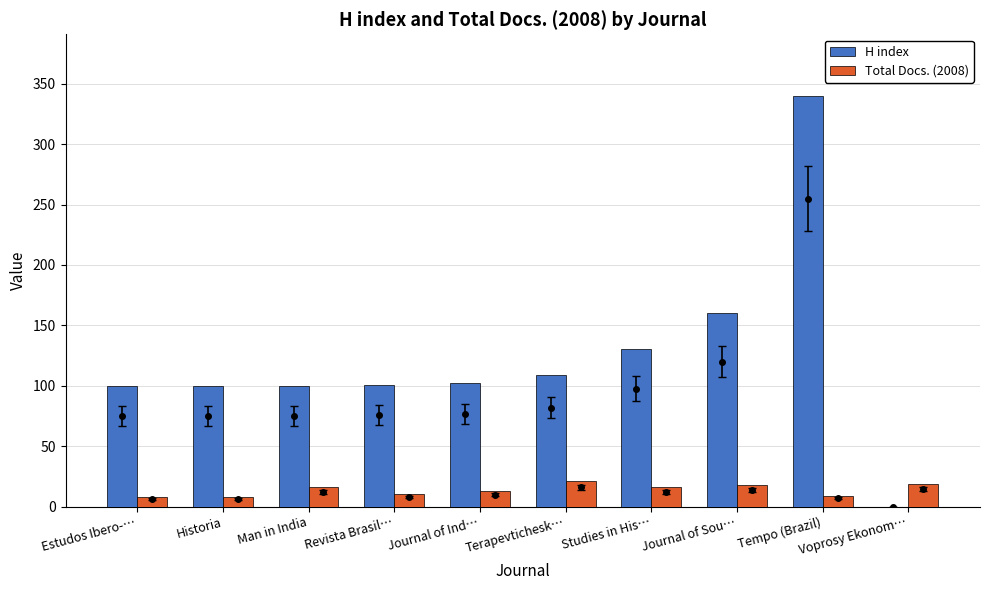

What is the average value of the Total Docs. (2008) series?

14